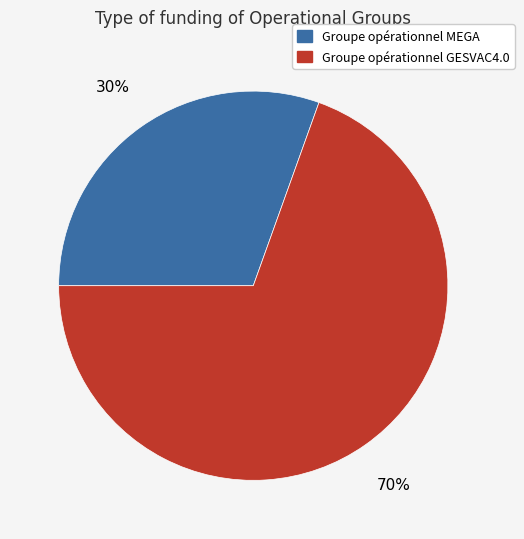

Which has a higher value, Groupe opérationnel MEGA or Groupe opérationnel GESVAC4.0?

Groupe opérationnel GESVAC4.0